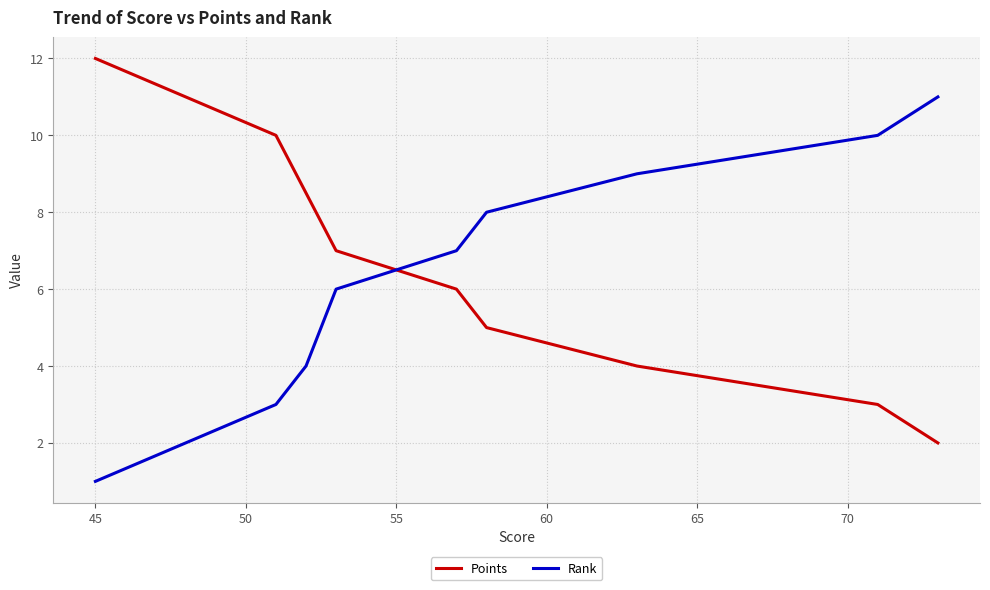

Does the chart have visible grid lines?

Yes